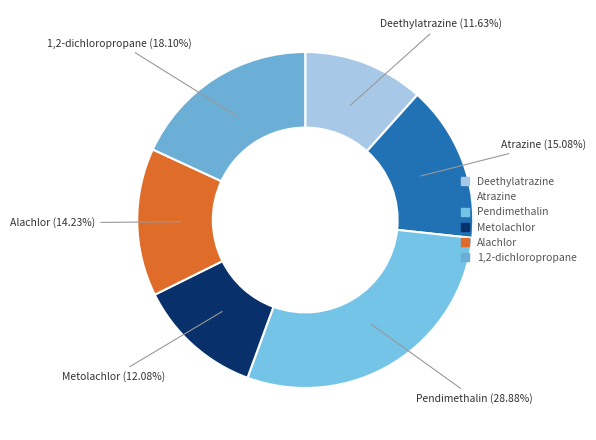

To the nearest percent, what percentage of the pie is Alachlor?

14%